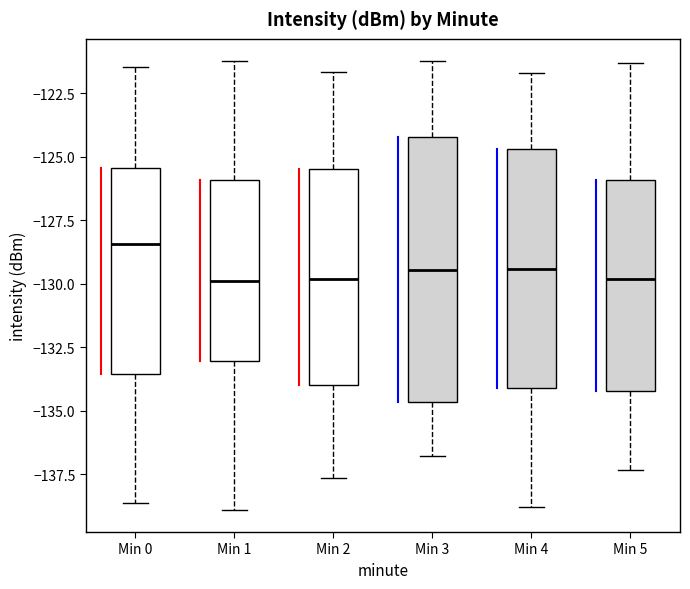

Where is the upper edge of the box for Min 5 on the y-axis? The values are not printed on the chart, so give them approximately, as read against the axis.

-126.0